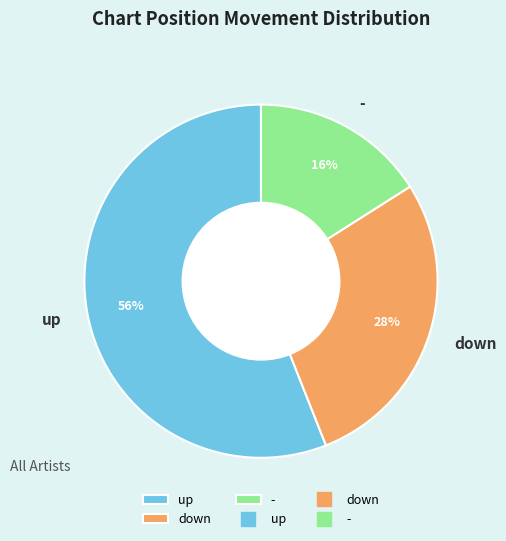

Do - and up together represent more than half of the pie?

Yes